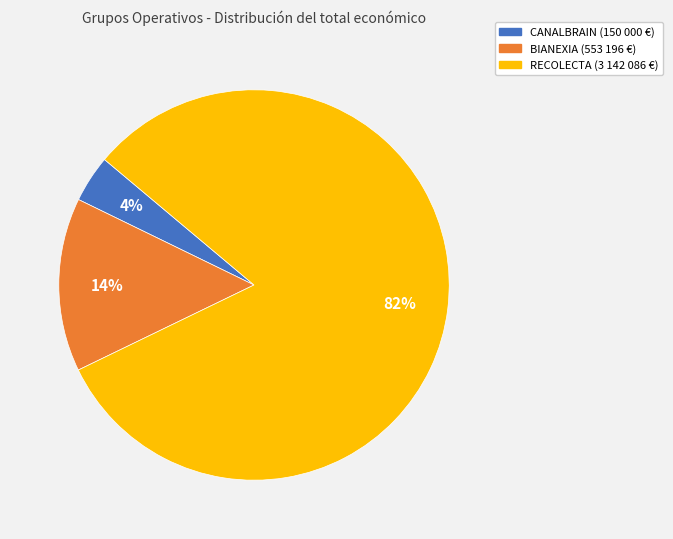

Count the number of slices in the pie.

3